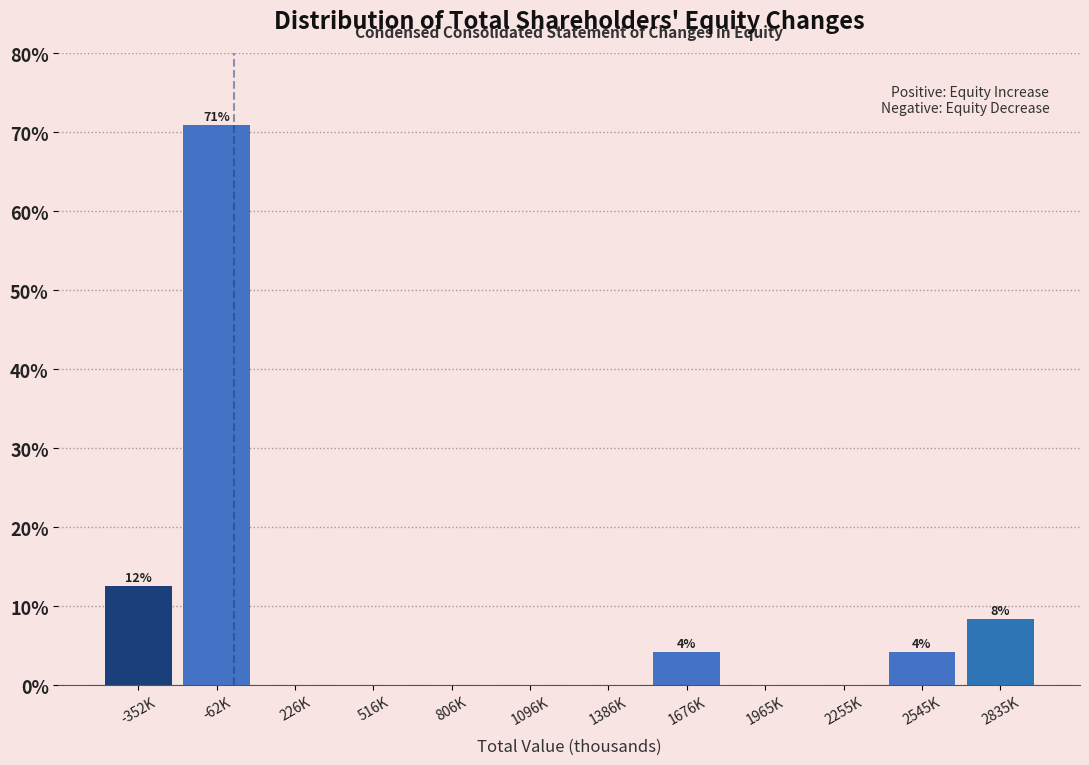

Reading right to left, transcribe all the data shown in this chart.

2835K=8.3	2545K=4.2	2255K=0.0	1965K=0.0	1676K=4.2	1386K=0.0	1096K=0.0	806K=0.0	516K=0.0	226K=0.0	-62K=70.8	-352K=12.5